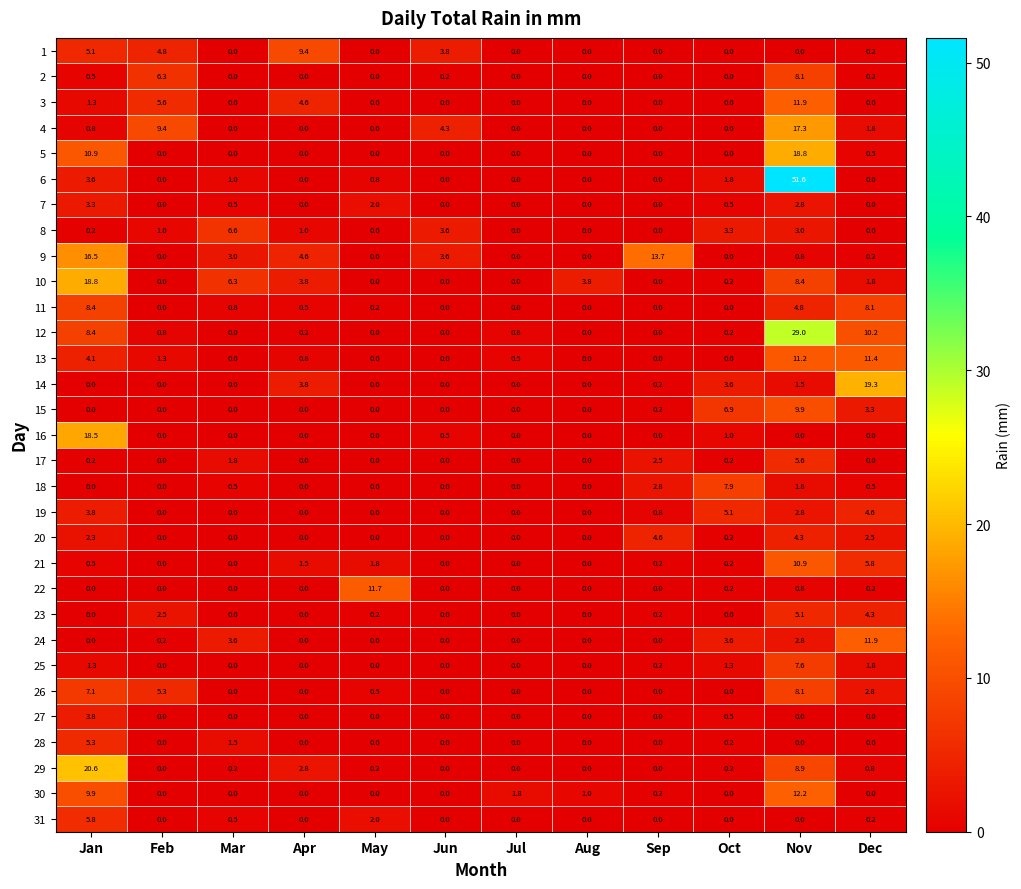

What is the maximum value shown in the chart?

51.6